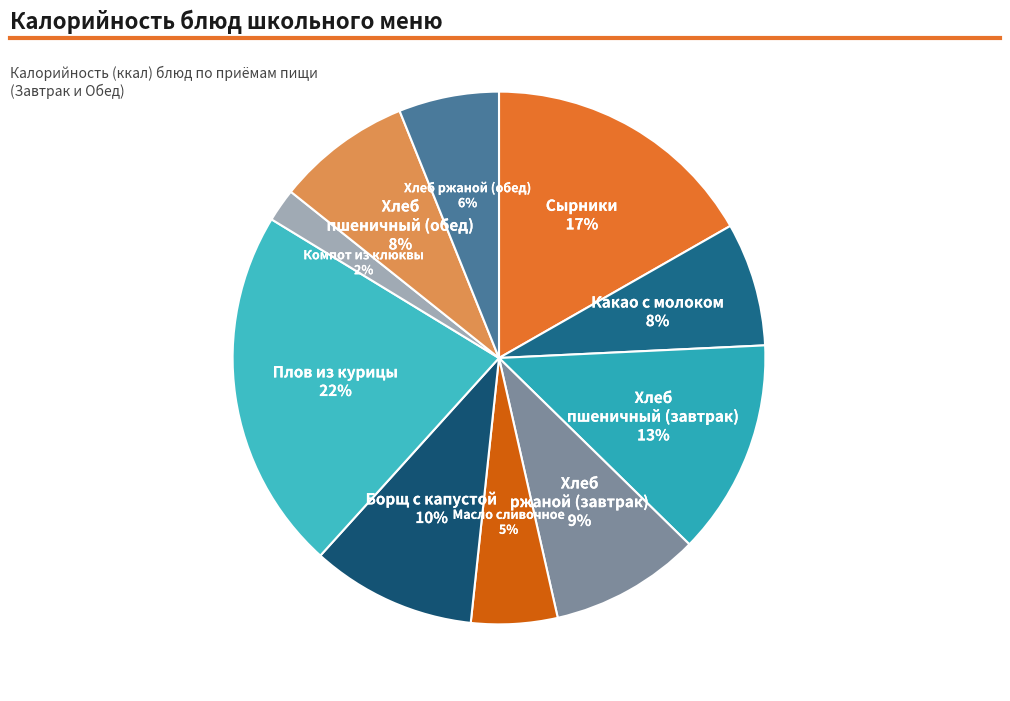

Does Компот из клюквы represent more than half of the total?

No